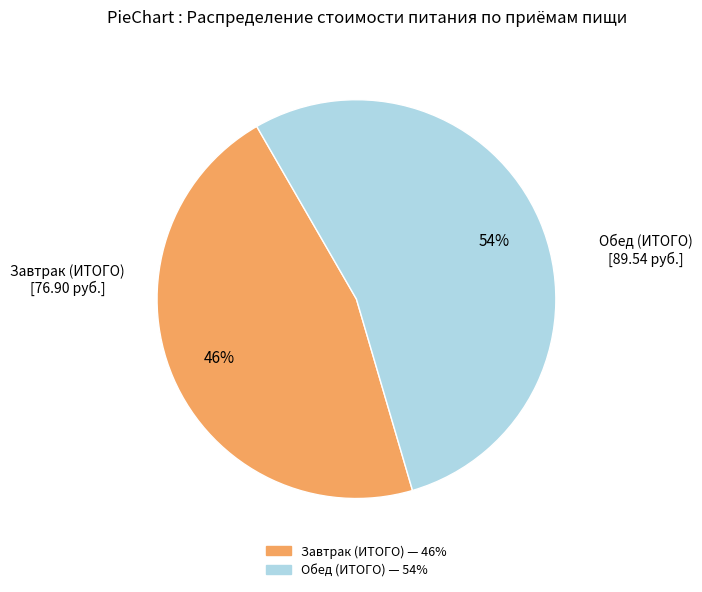

Is there a majority slice in this chart?

Yes